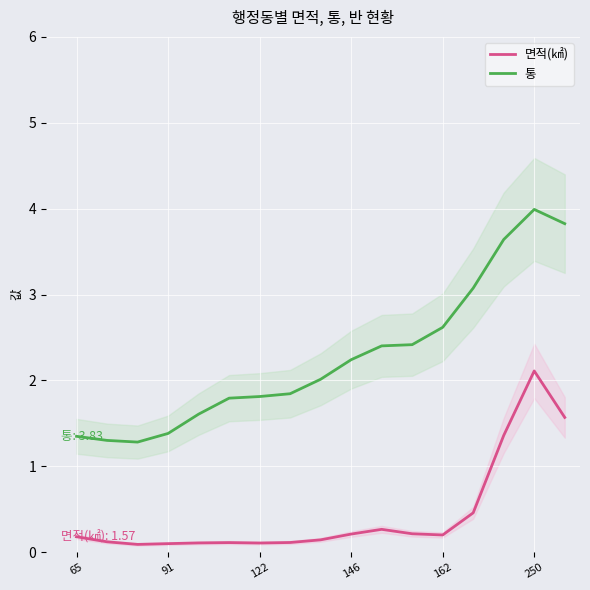

The 통 series shows 3.0 at 122. True or false?

False